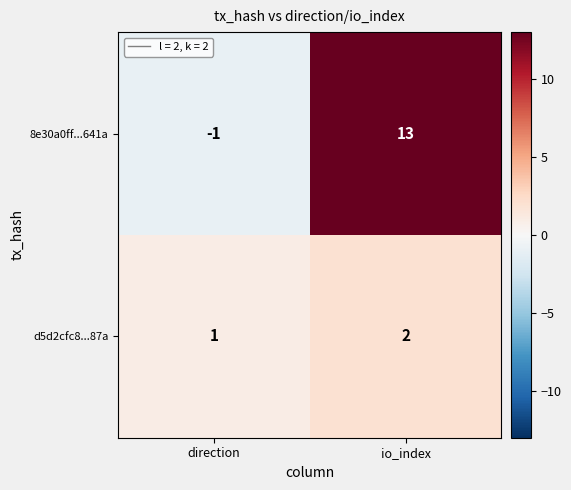

At how many categories does at least one series exceed 3?

1